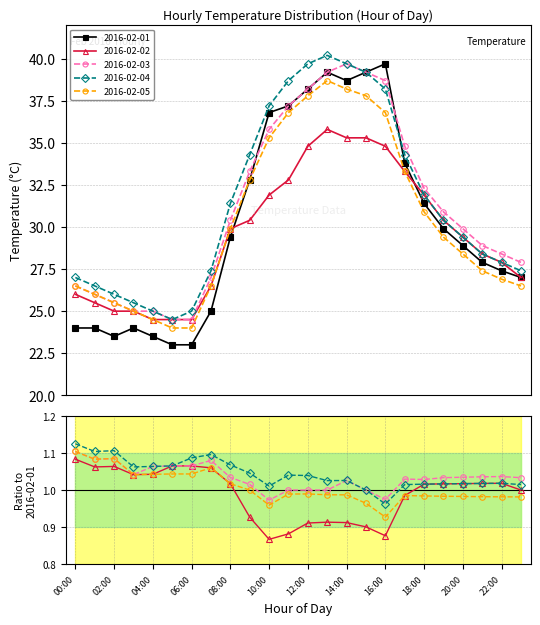

What is the highest value of the 2016-02-04 series?

40.2